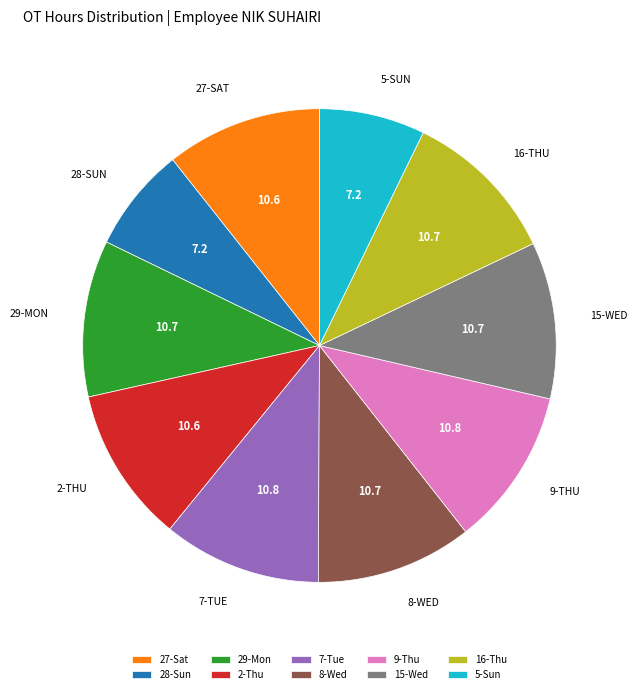

Does 8-Wed account for over 50% of the chart?

No